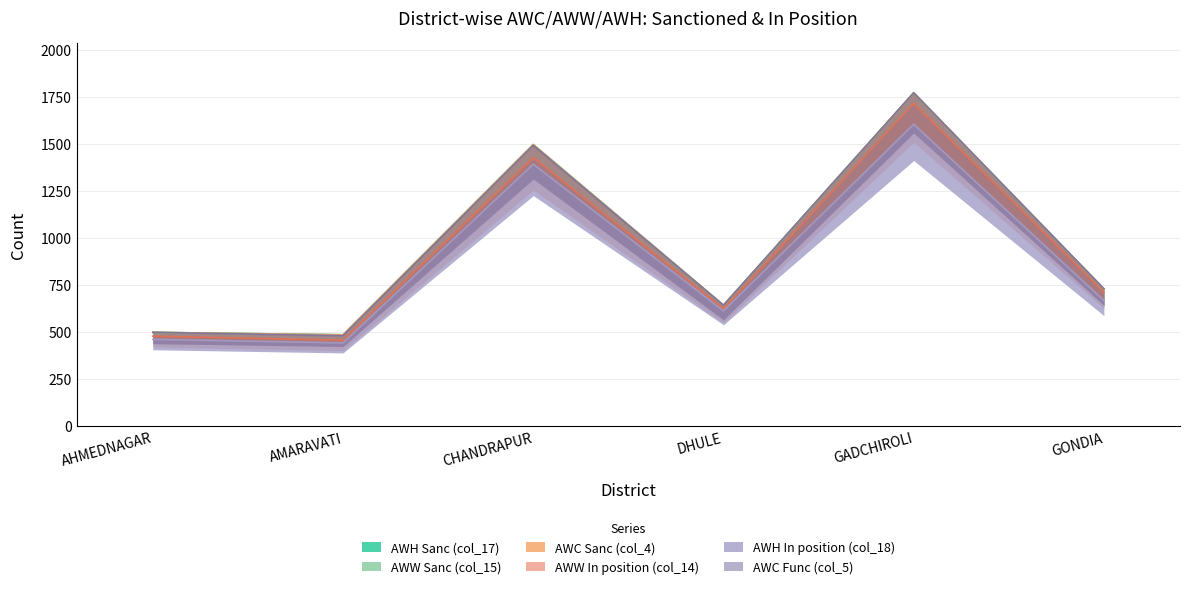

Between AMARAVATI and GONDIA, which series saw the biggest shift?

AWW In position (col_14)